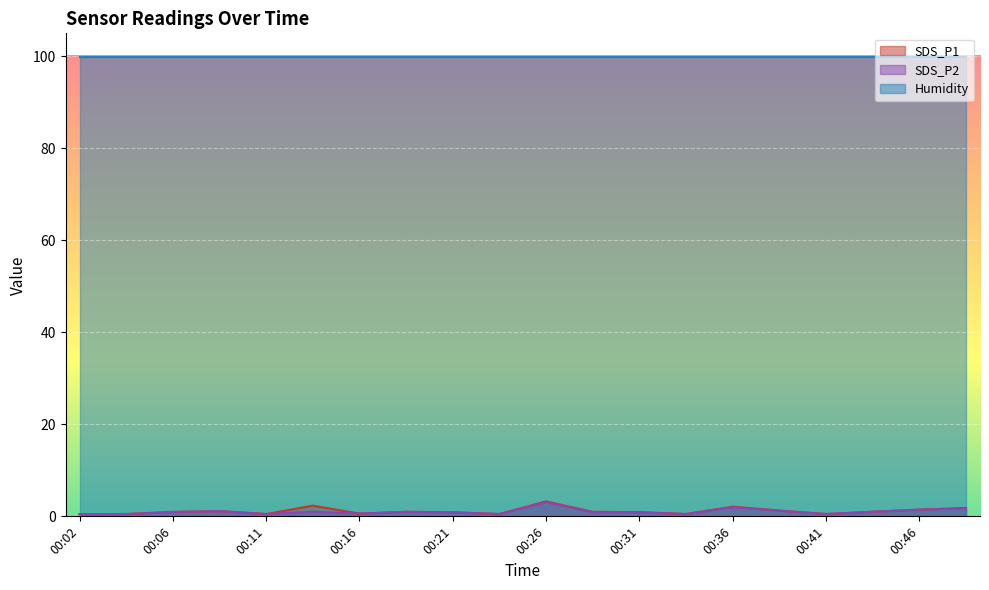

Read the SDS_P1 value at 00:11.

0.5